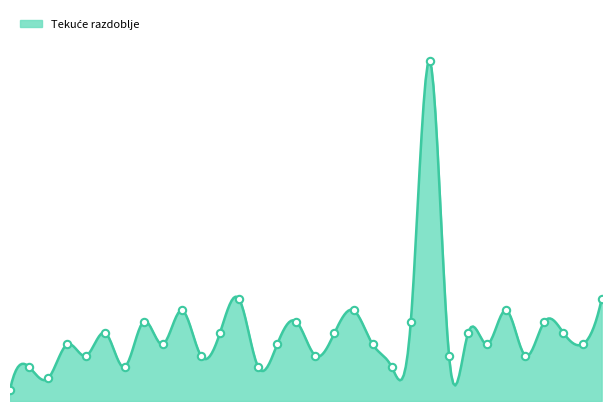

Between 20 and 13, which is larger?

13